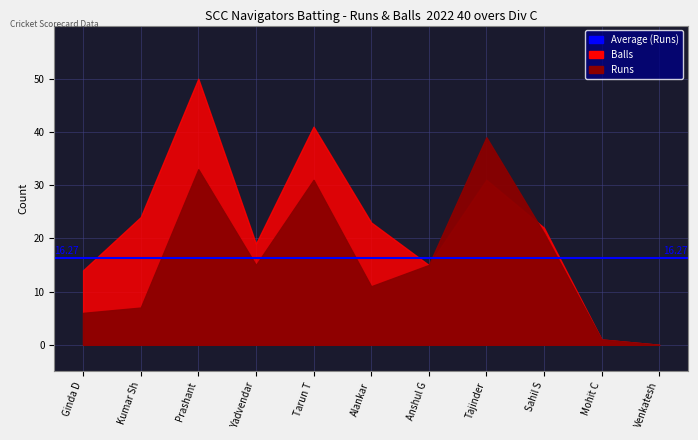

Count the number of categories in the chart.

11